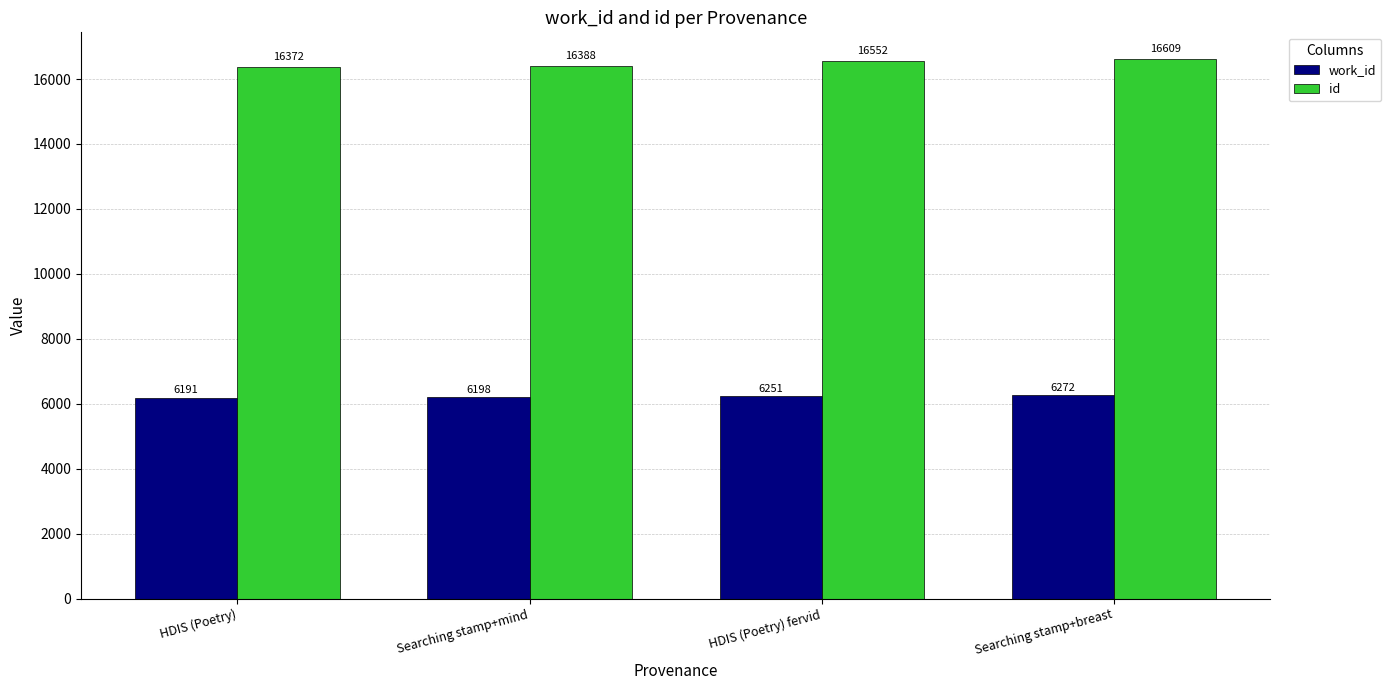

At which label does id reach its peak?

Searching stamp+breast